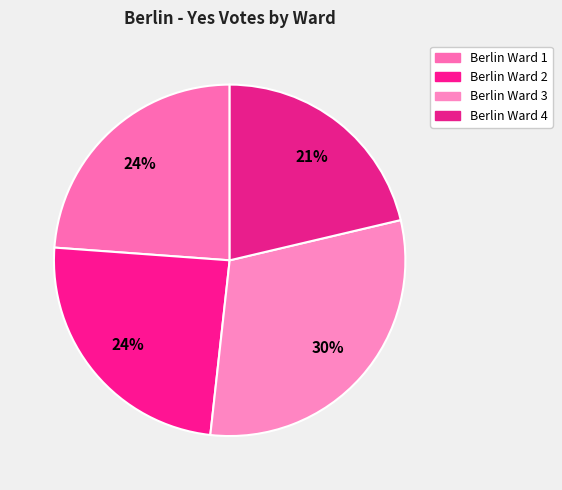

How many slices are in this pie chart?

4